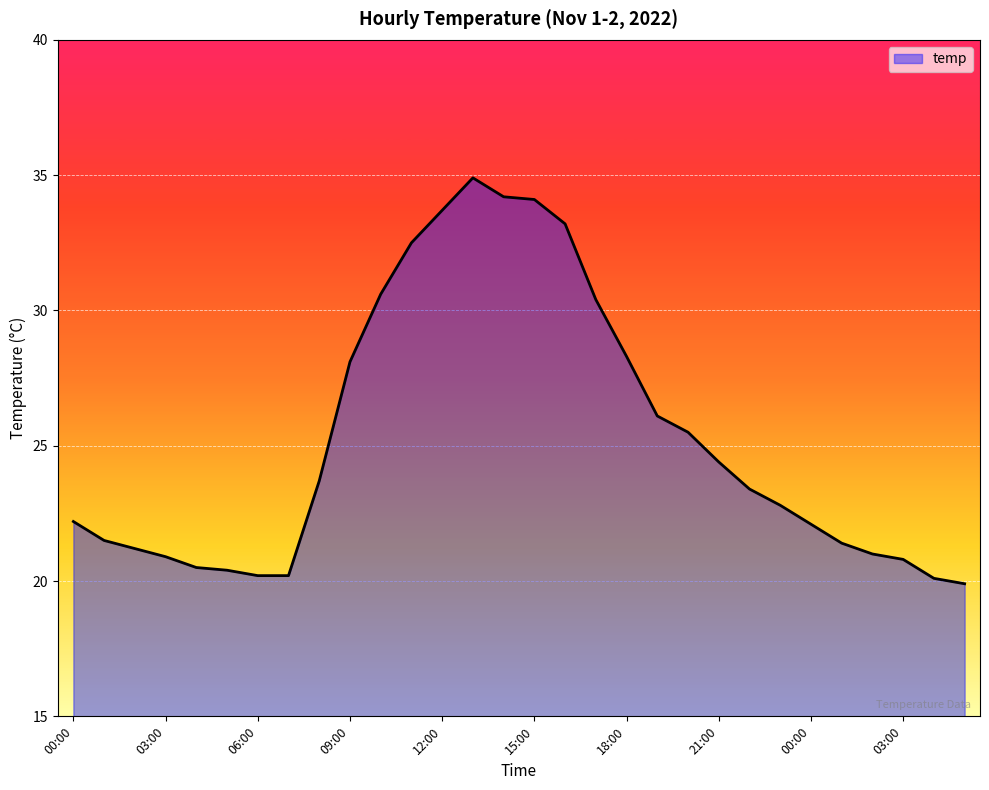

What is the minimum value shown in the chart?

19.9